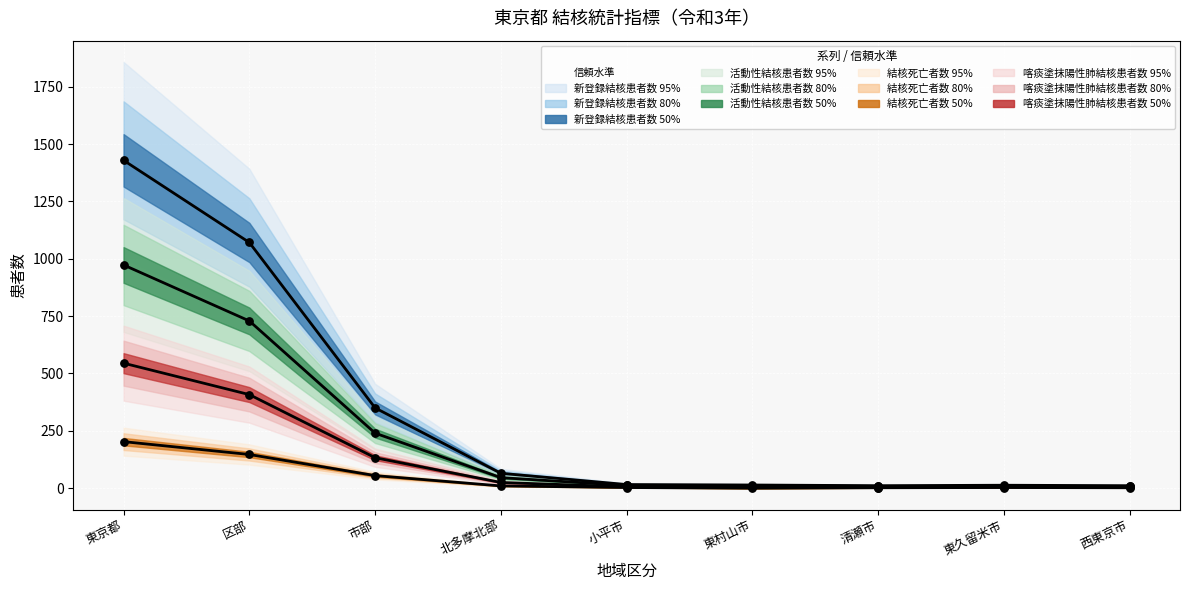

Which series contains the highest Y value?

新登録結核患者数 中央値